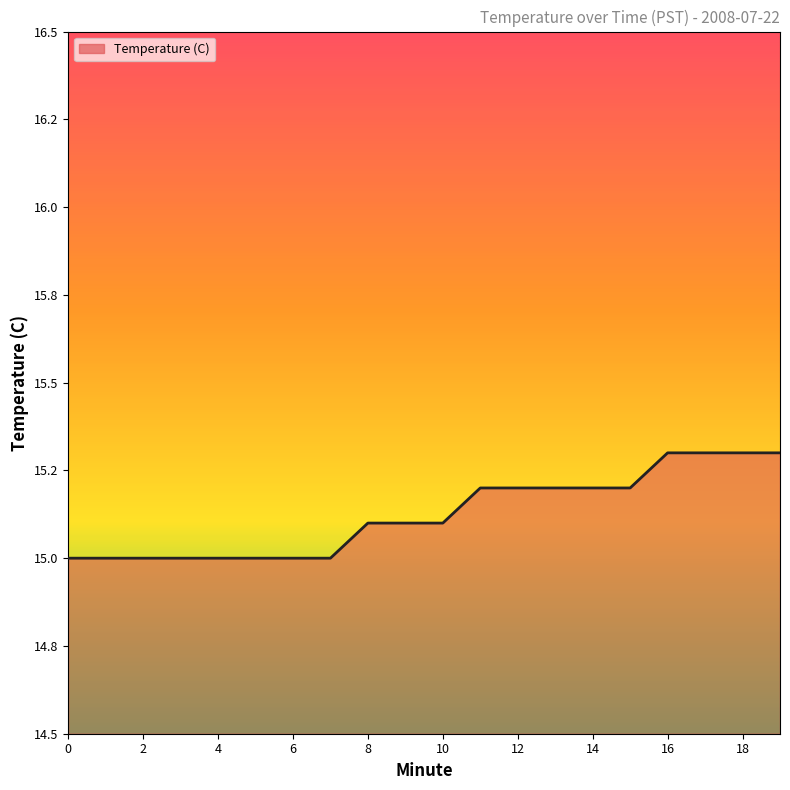

What is the minimum value shown in the chart?

15.0